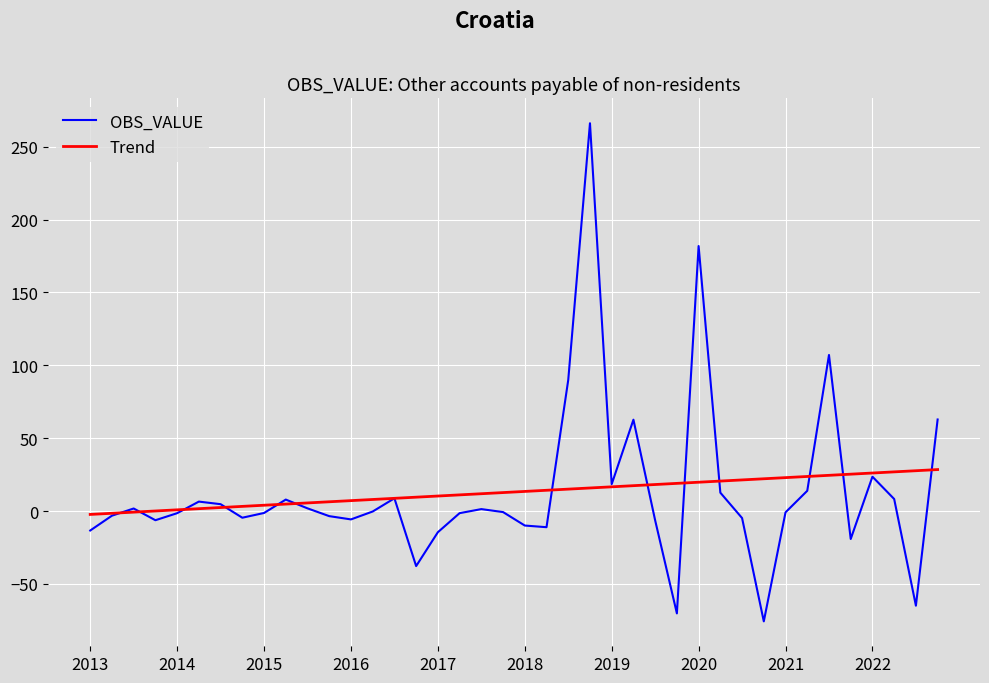

What is the highest value of the OBS_VALUE series?

266.2